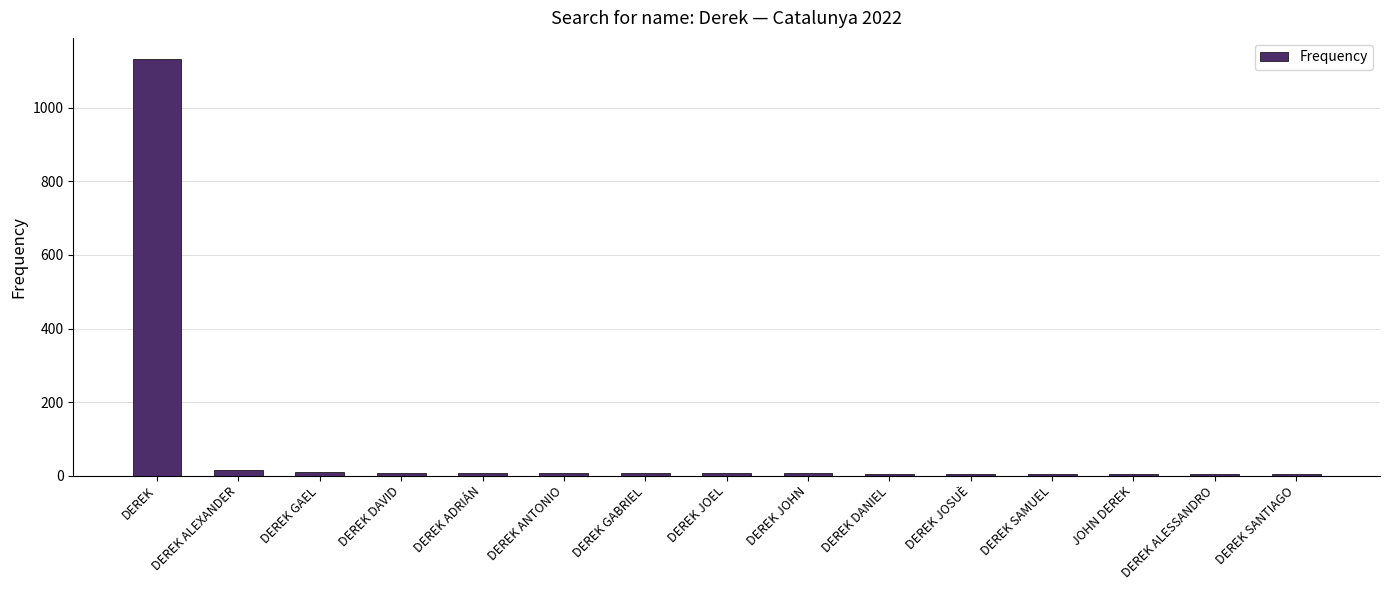

What is the sum of all values?

1224